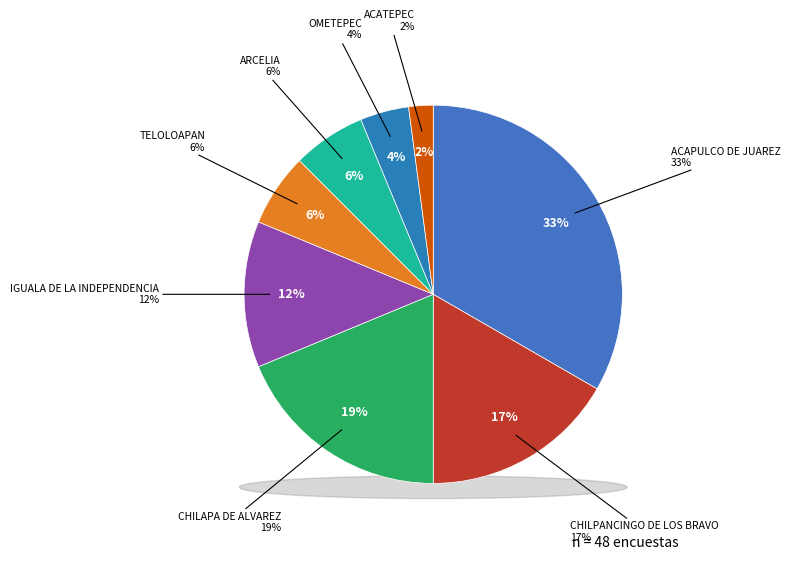

What percentage is the ACATEPEC slice, to the nearest percent?

2%